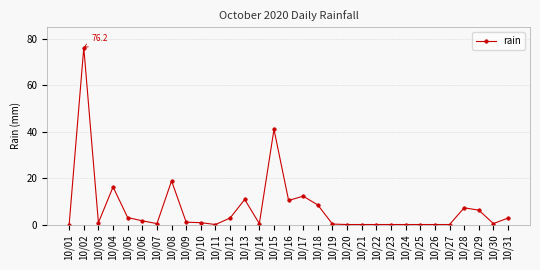

What is the difference between the maximum and minimum values?

76.2